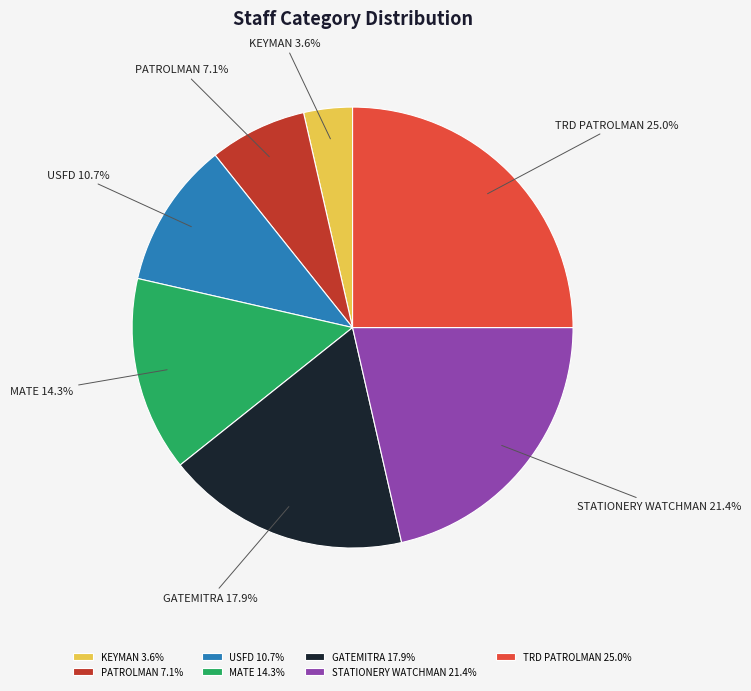

To the nearest percent, what is the difference between the largest and smallest slice percentages?

21%